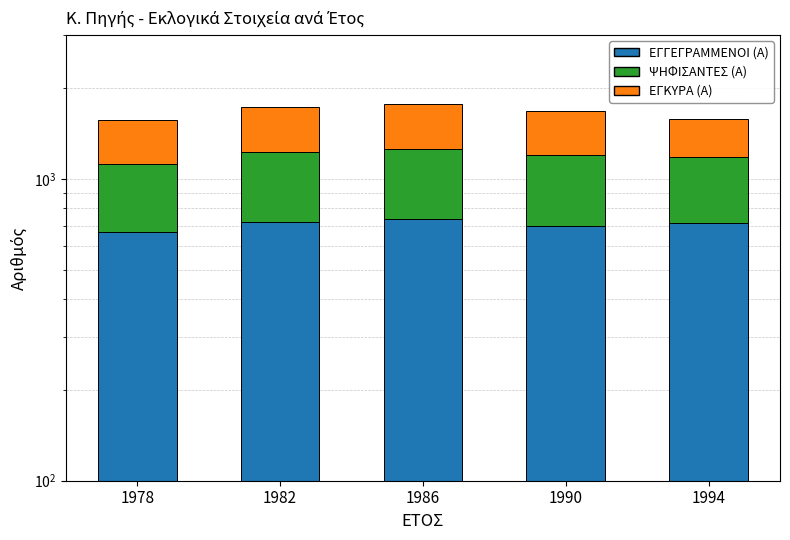

How many bars are there in total?

15